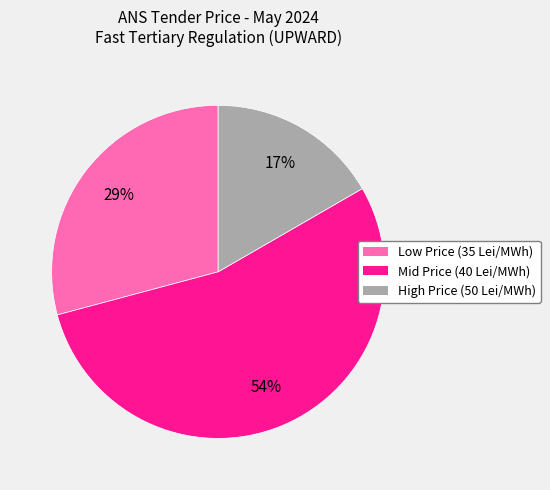

Does any single category account for the majority?

Yes